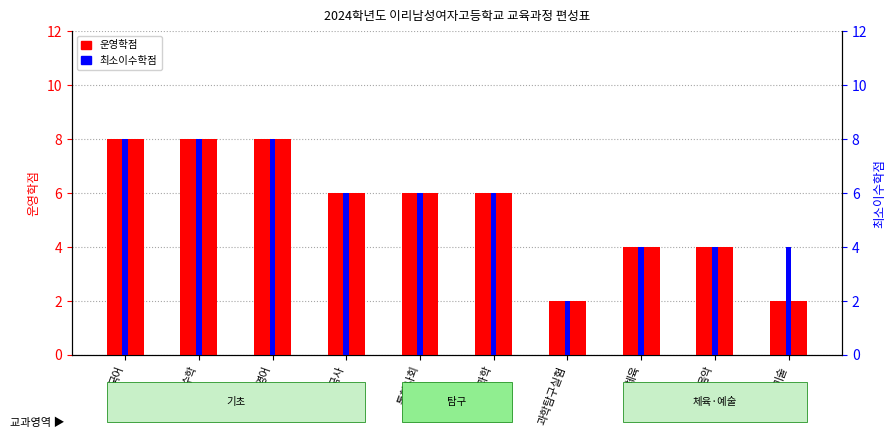

What is the label of the 6th bar from the left?

통합과학